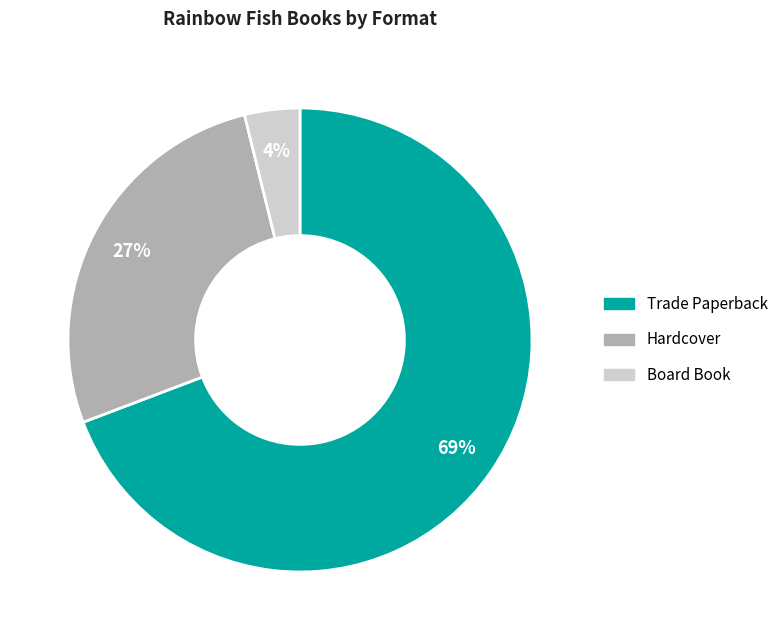

How many slices are in this pie chart?

3